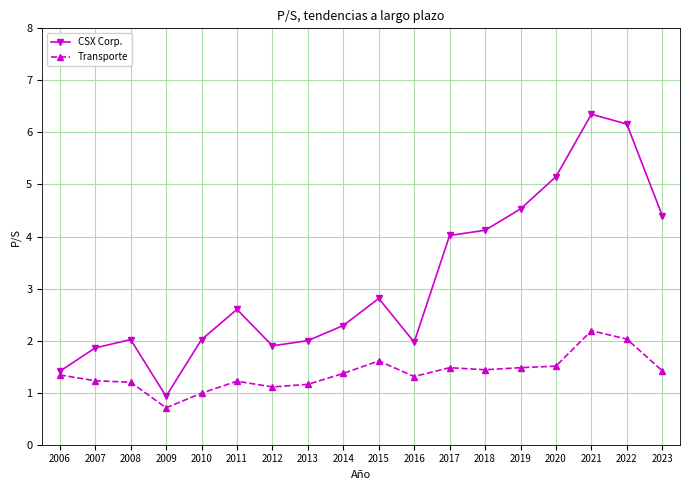

True or false: Transporte and CSX Corp. cross at least once.

False